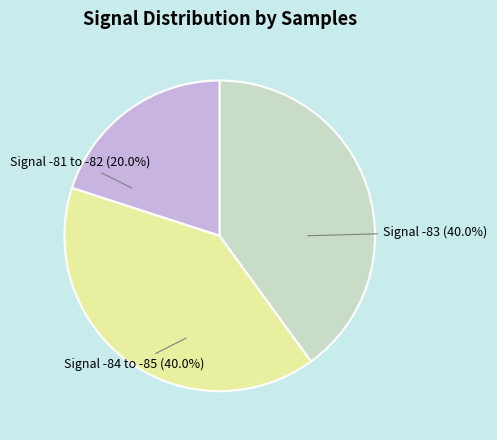

Is there any slice that represents more than half of the pie?

No